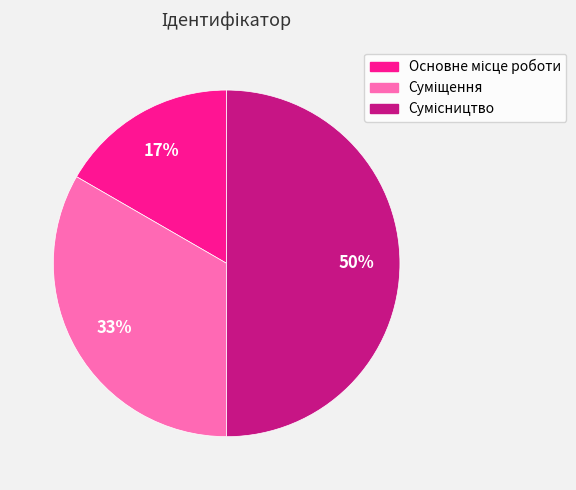

To the nearest percent, what is the average slice percentage?

33%